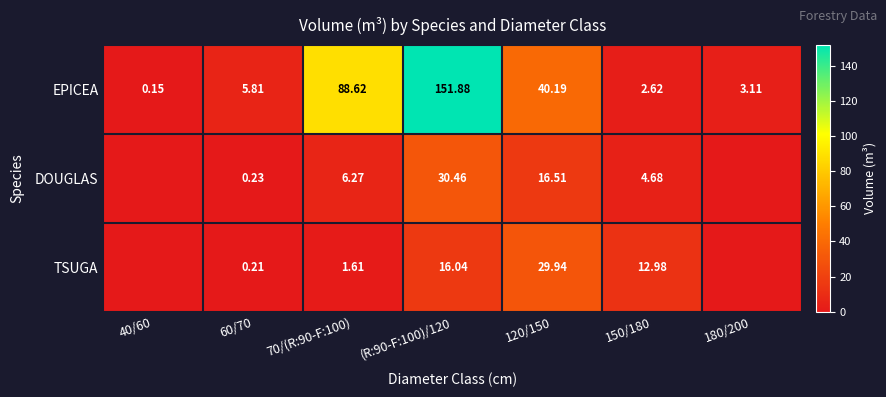

At 70/(R:90-F:100), list the series in order from largest to smallest.

EPICEA, DOUGLAS, TSUGA